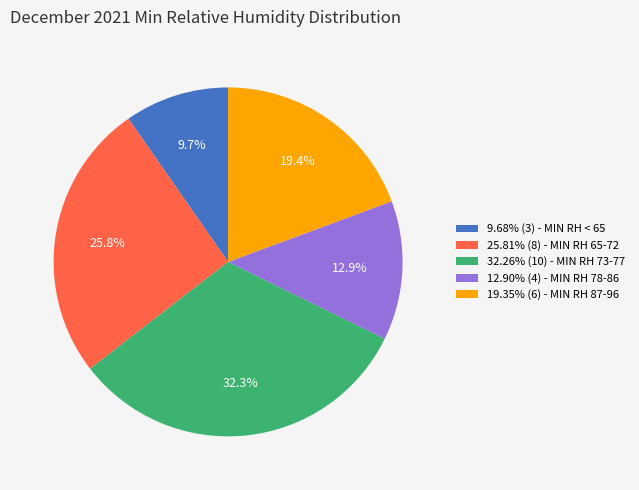

What is the ratio of the value at 12.90% (4) - MIN RH 78-86 to the value at 32.26% (10) - MIN RH 73-77?

0.4